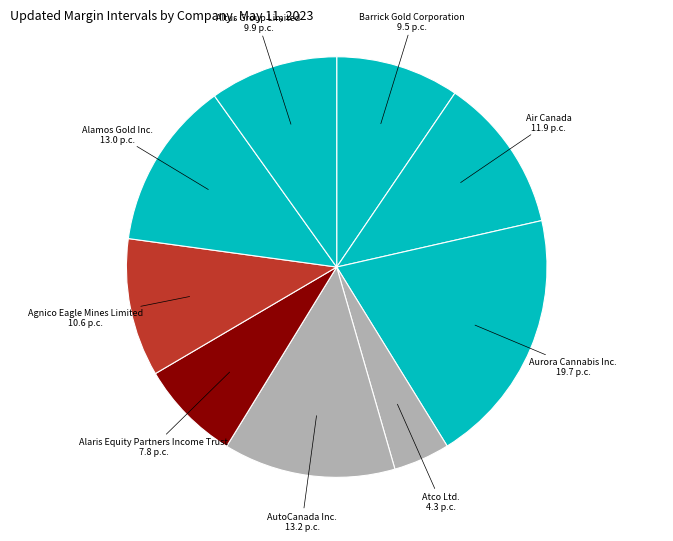

Does Atco Ltd. account for over 50% of the chart?

No